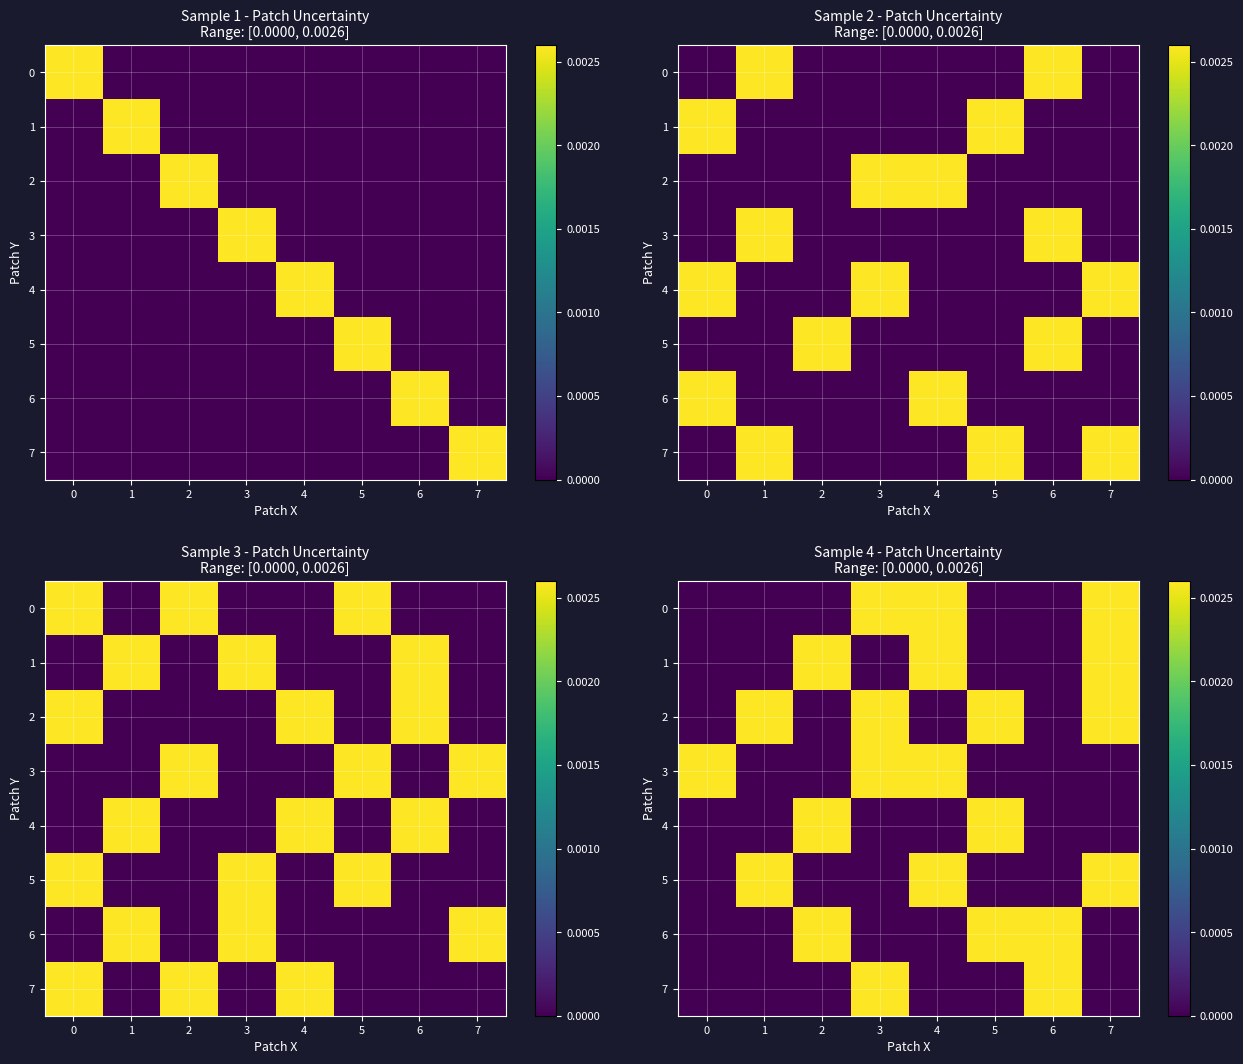

Rank the series by their maximum value, from highest to lowest.

0, 1, 2, 3, 4, 5, 6, 7